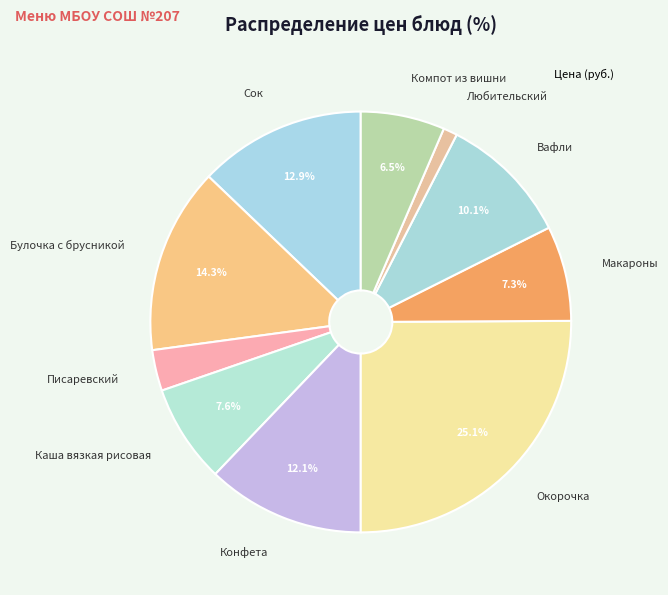

To the nearest percent, what is the average slice percentage?

10%